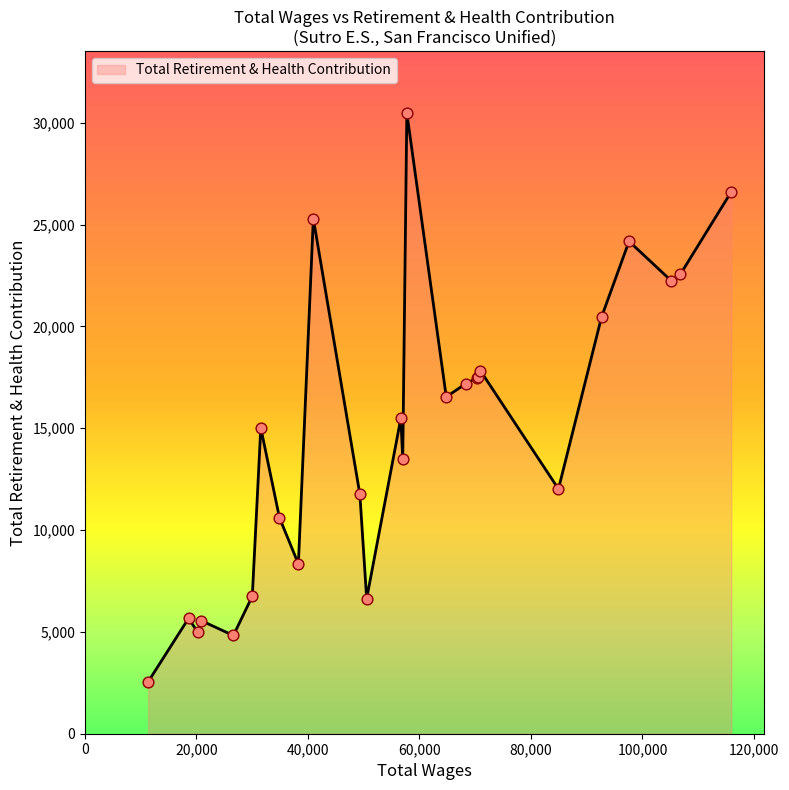

What is the difference between the maximum and minimum values?

27936